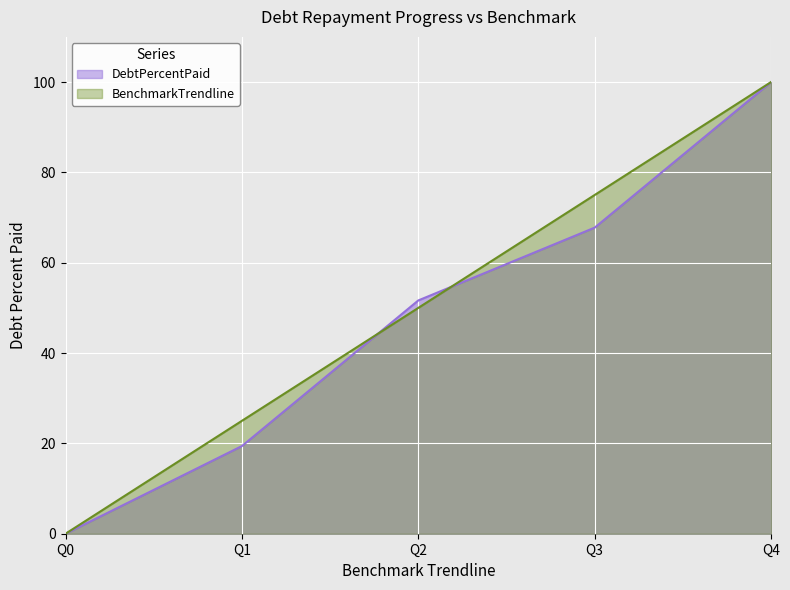

List the series in order of their peak value, highest first.

DebtPercentPaid, BenchmarkTrendline